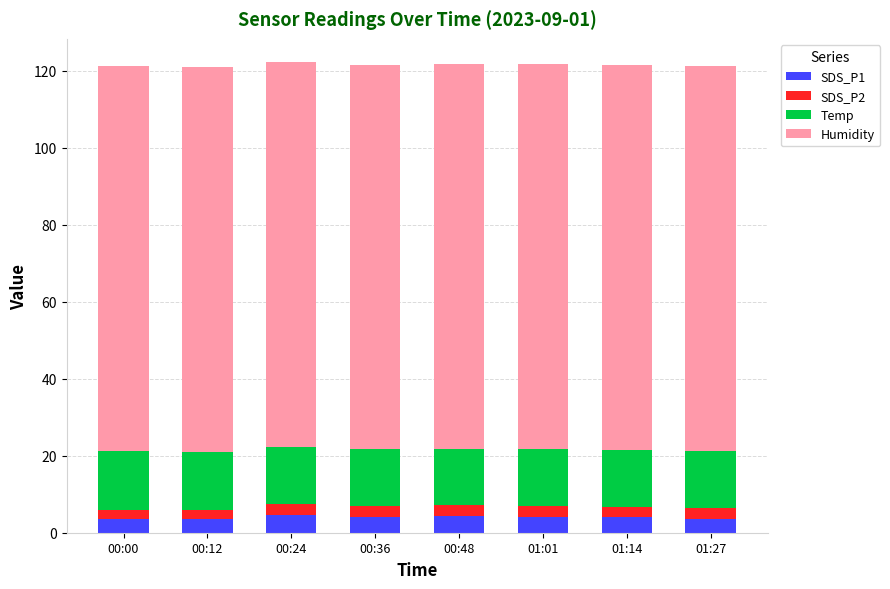

The value of SDS_P1 at 00:24 is 4.5. True or false?

True